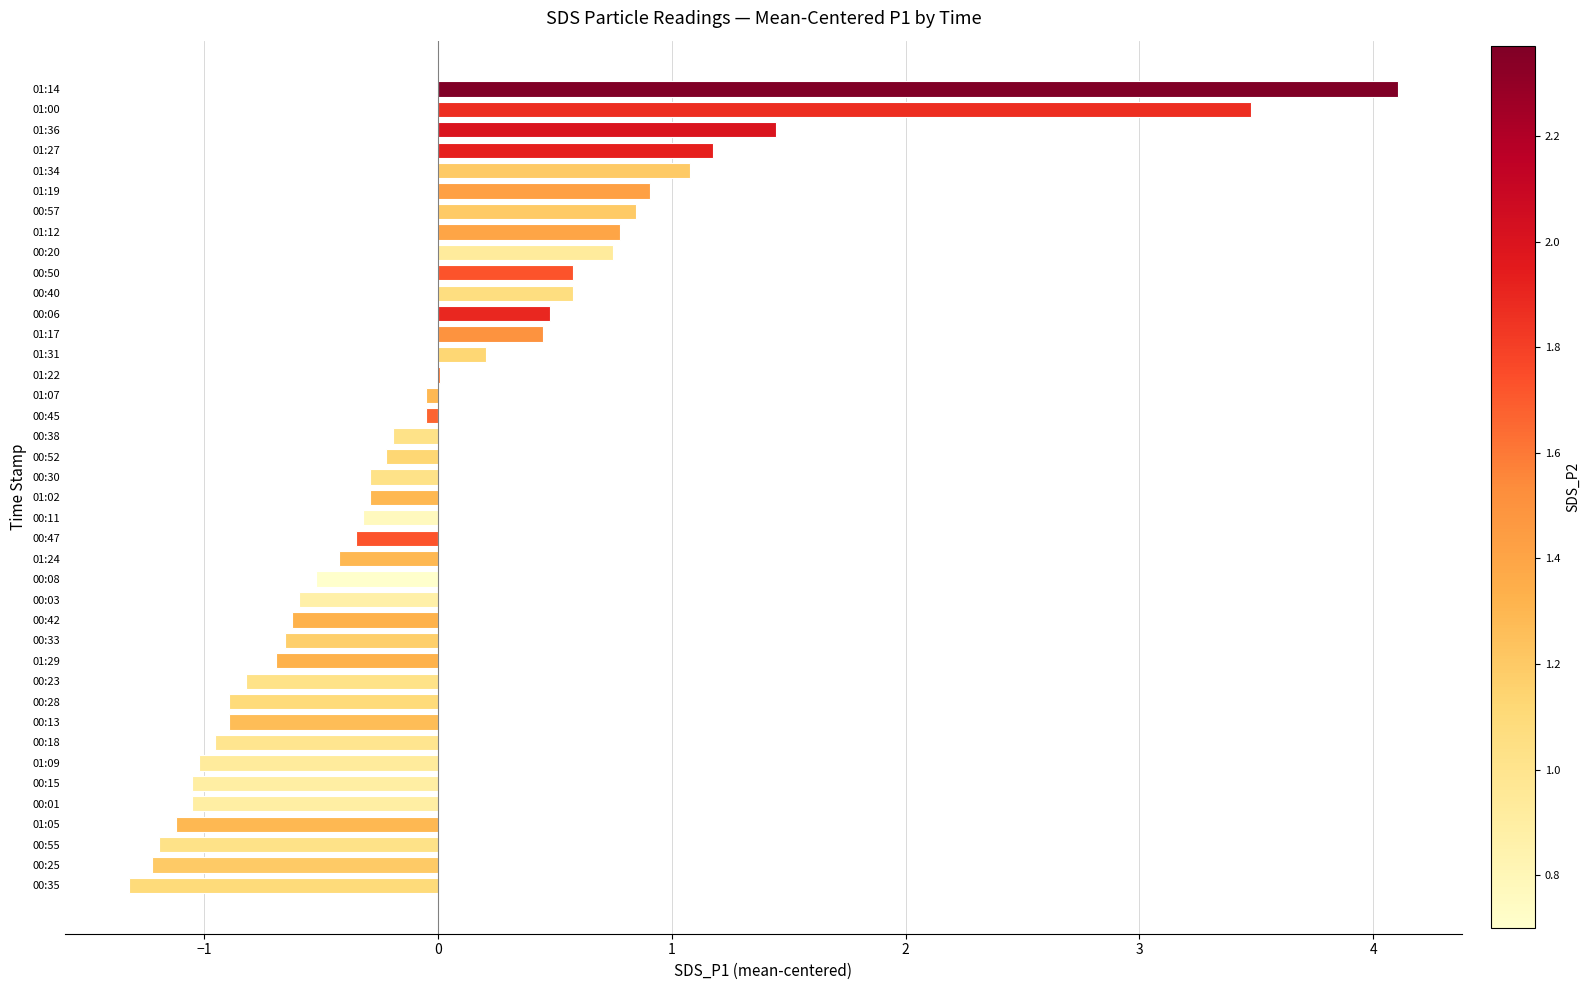

What is the greatest value displayed?

4.1